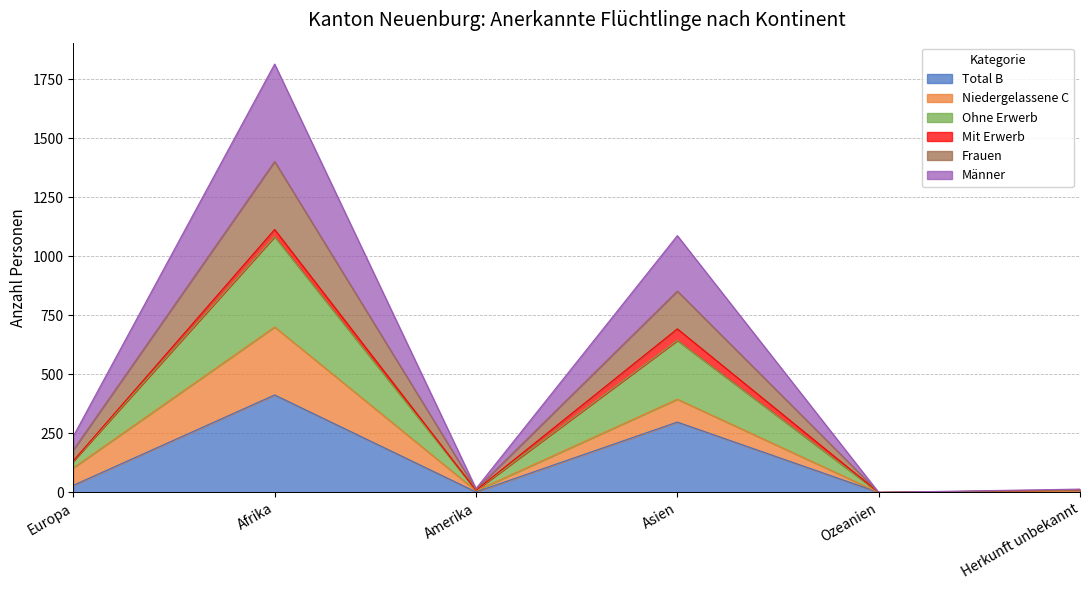

List the labels in order of Ohne Erwerb value, largest first.

Afrika, Asien, Europa, Amerika, Herkunft unbekannt, Ozeanien